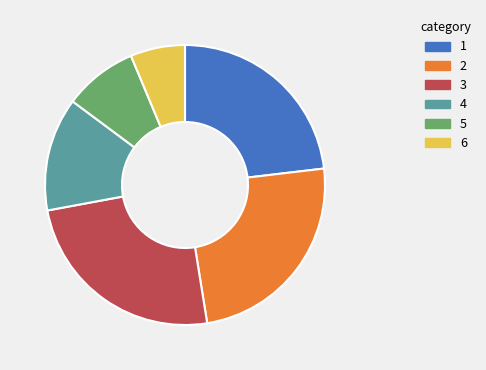

Is 4 the majority of the pie?

No